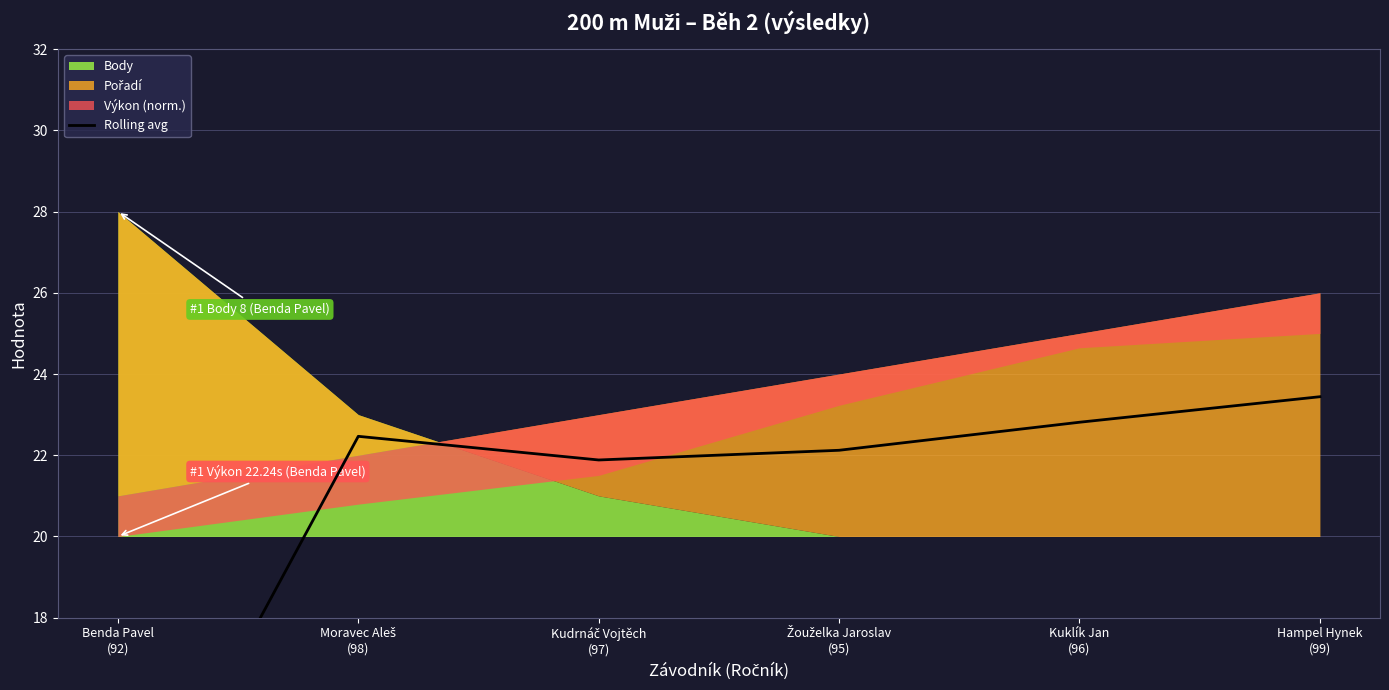

Reading left to right, list all the values displayed in this chart.

11.5	22.5	21.9	22.1	22.8	23.4